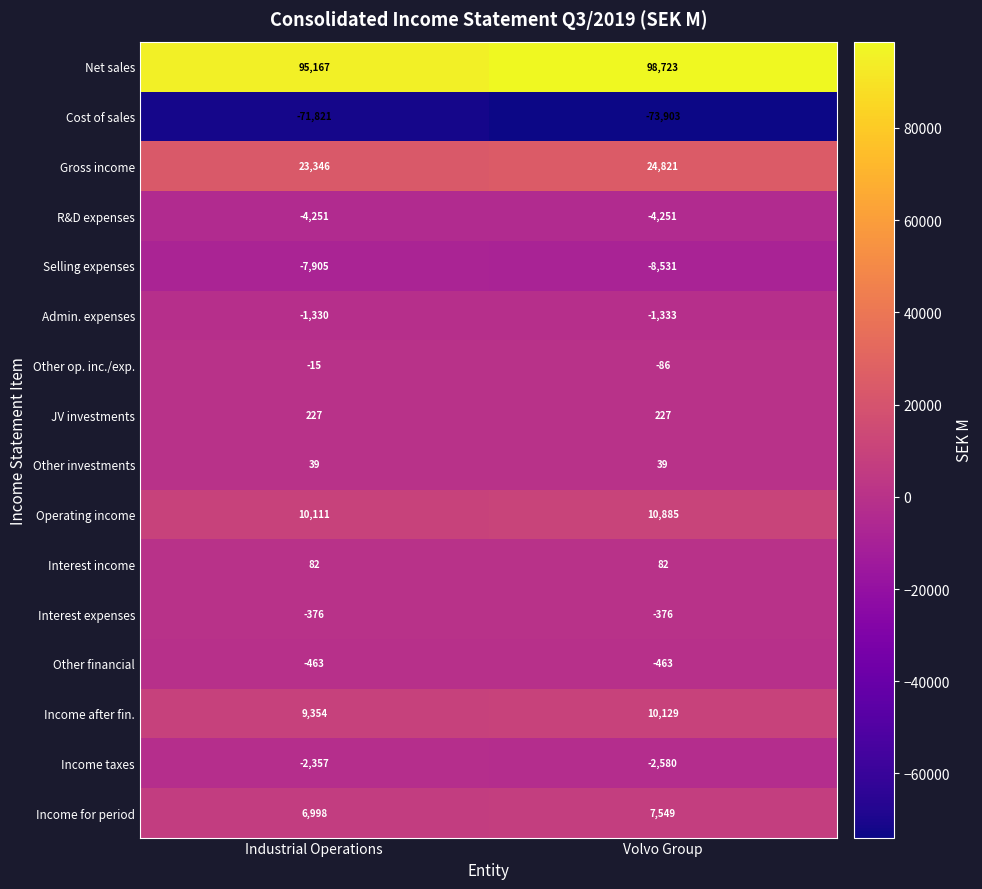

Which series has the largest total across all categories?

Net sales